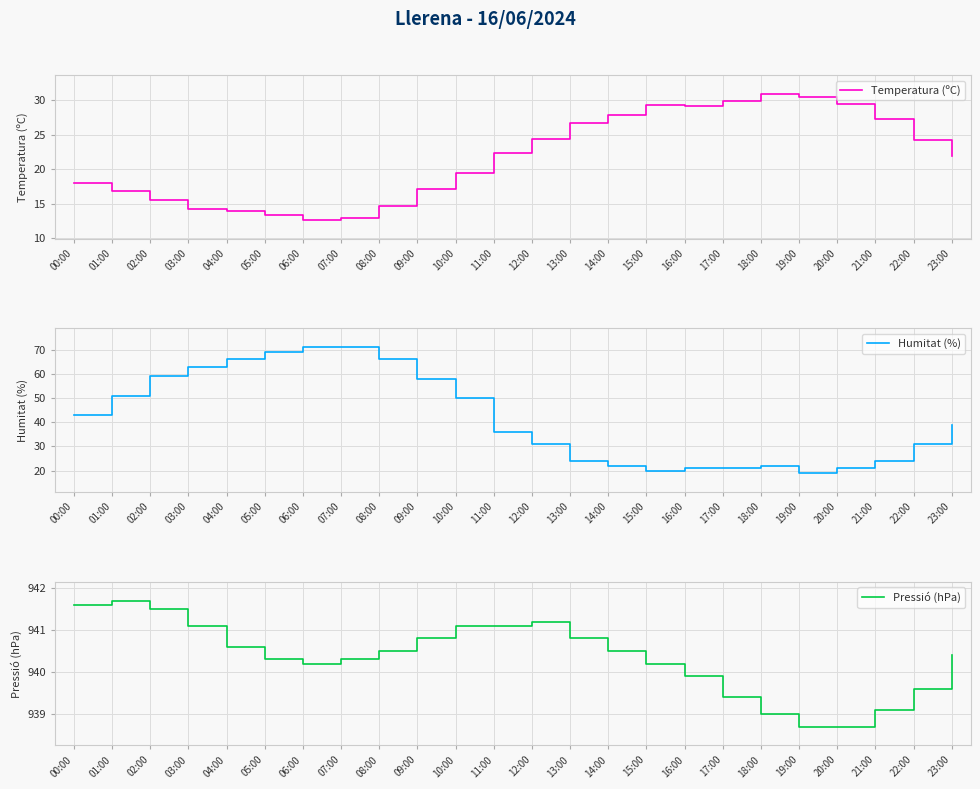

Which category has the highest value across all series?

01:00